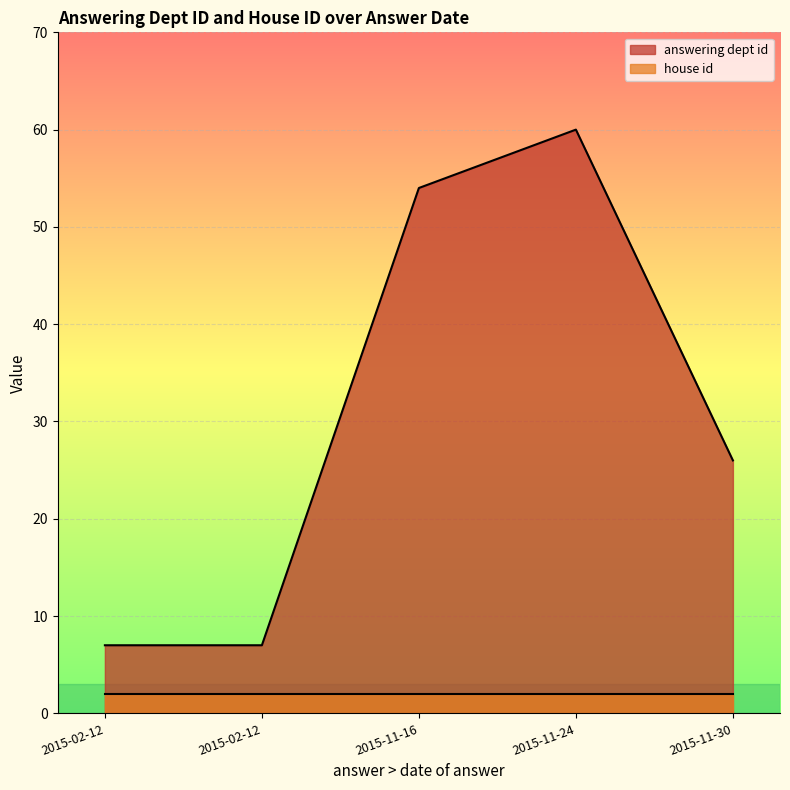

What is the sum of the answering dept id values at 2015-11-16 and 2015-02-12?

61